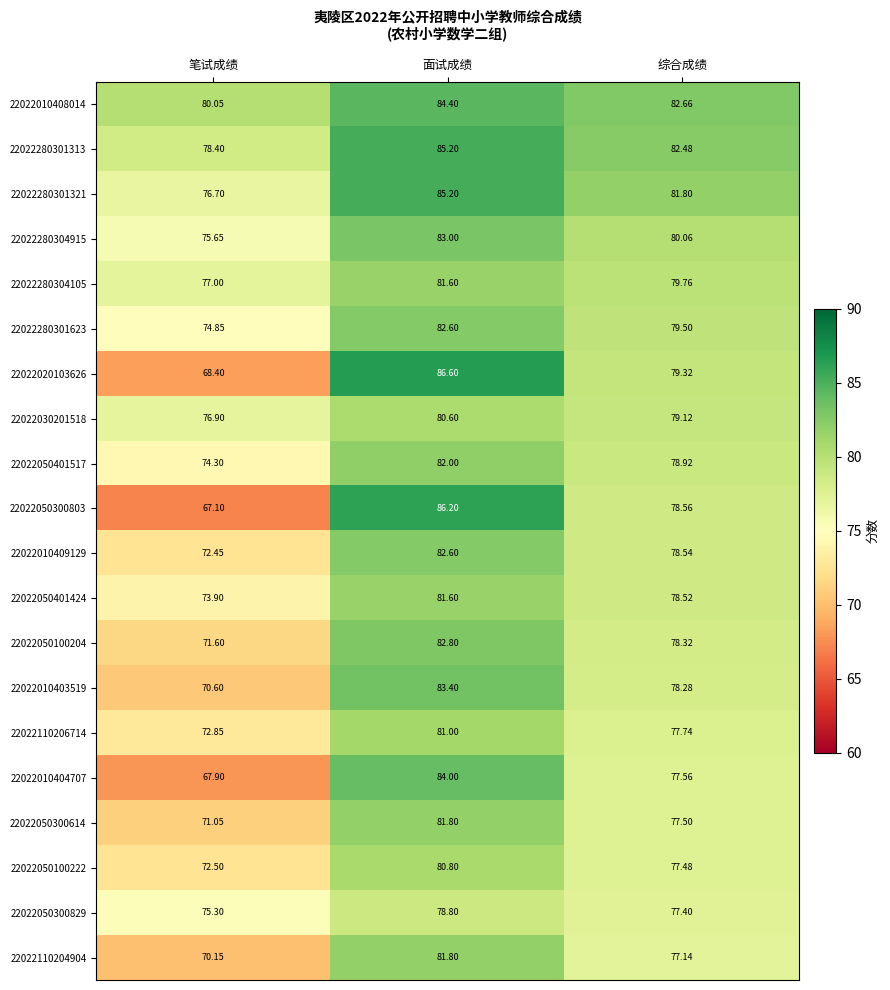

Which category has the lowest value across all series?

笔试成绩